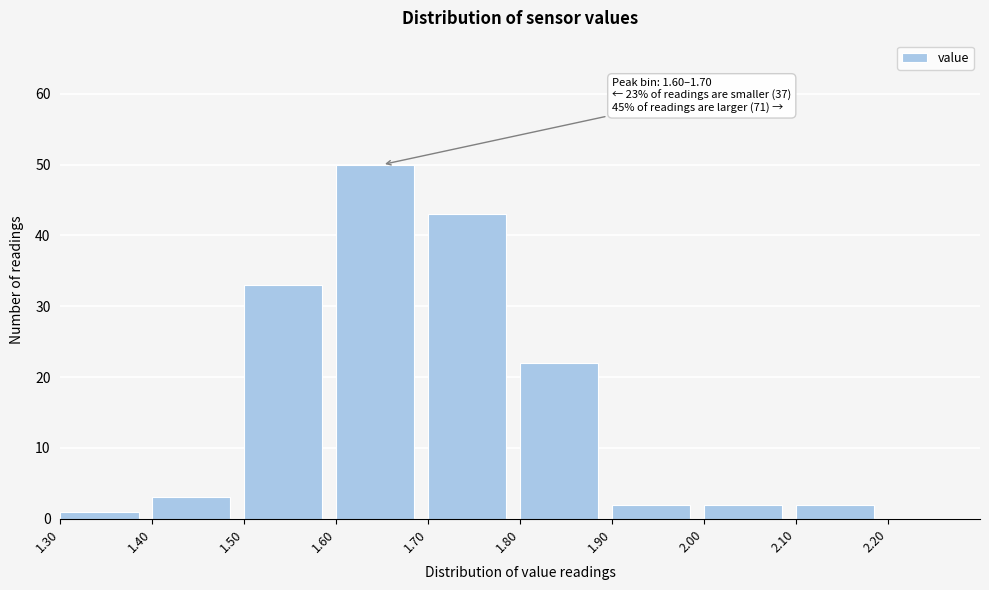

Over which range of the x-axis is the bar tallest?

1.6 to 1.7